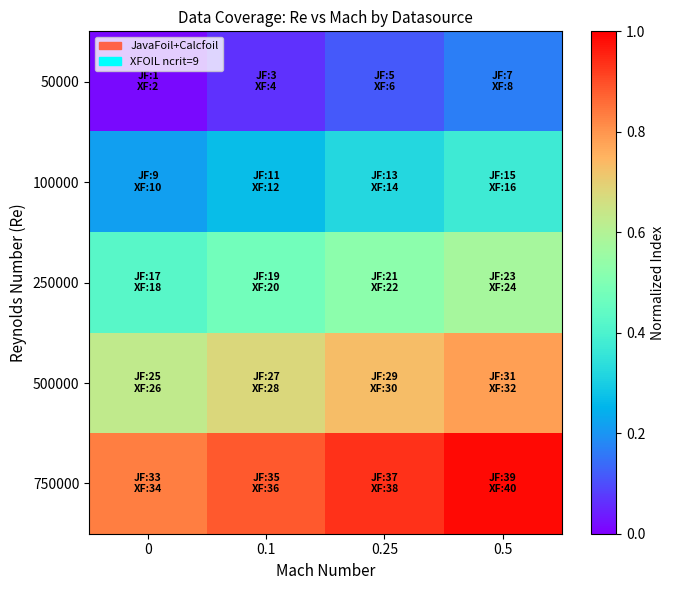

How many distinct data groups are displayed?

5